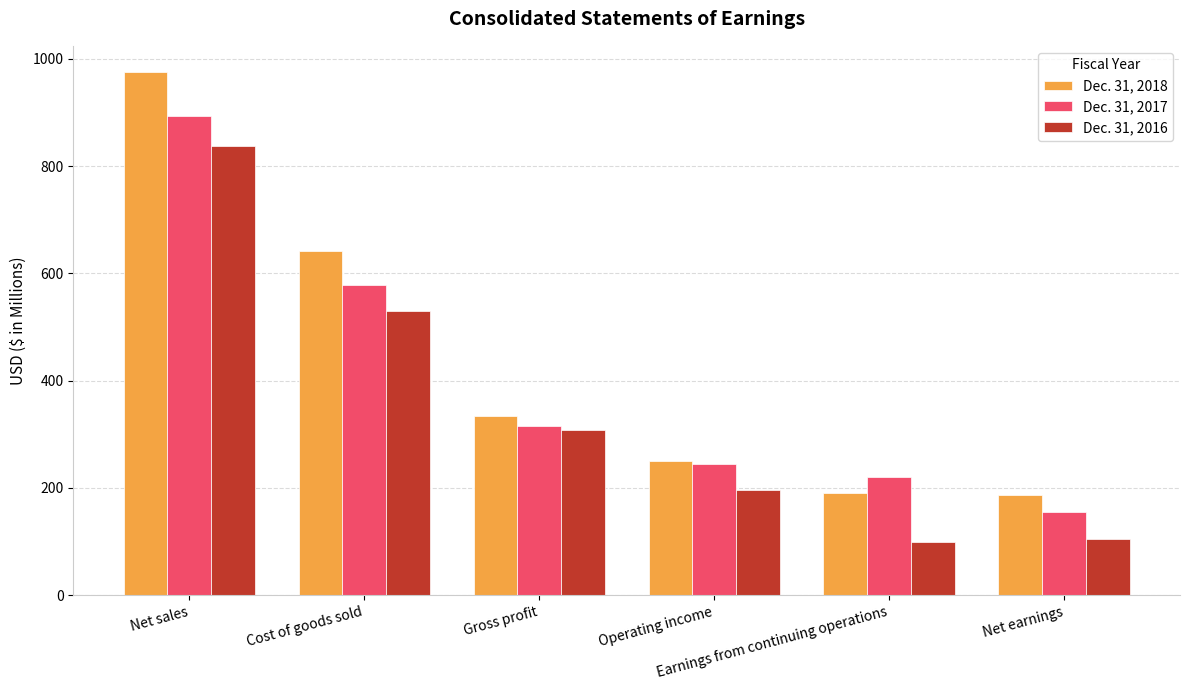

What is the label of the 4th bar from the left?

Operating income